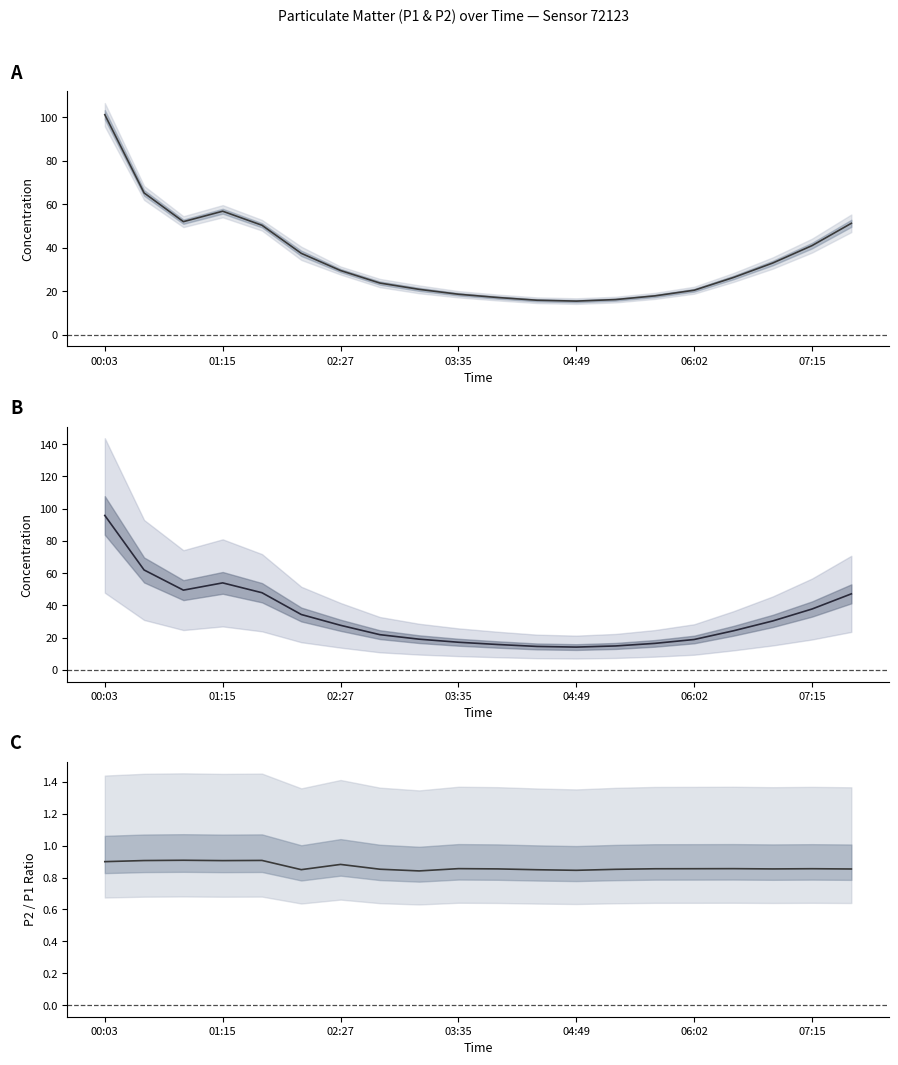

In P2, how many points are higher than both neighbors (excluding endpoints)?

1